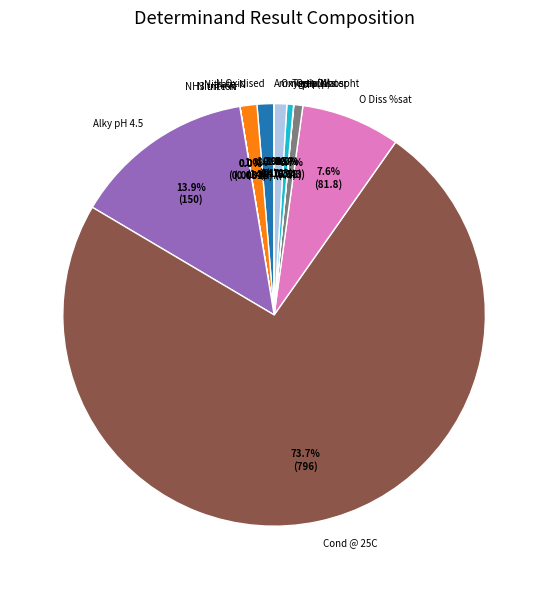

Does Cond @ 25C account for over 50% of the chart?

Yes